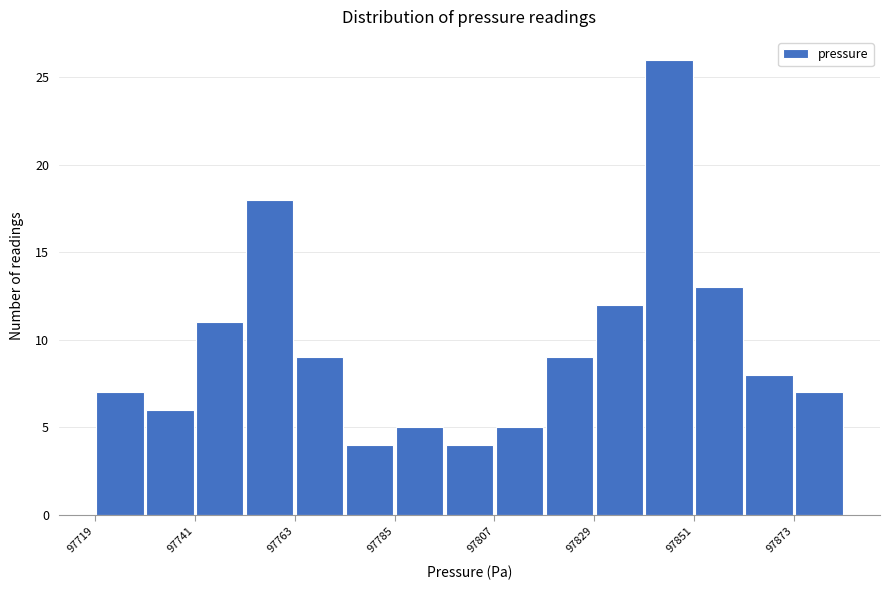

Around what value on the x-axis is the tallest bar? Give the approximate position of its centre, as read against the axis.

97845